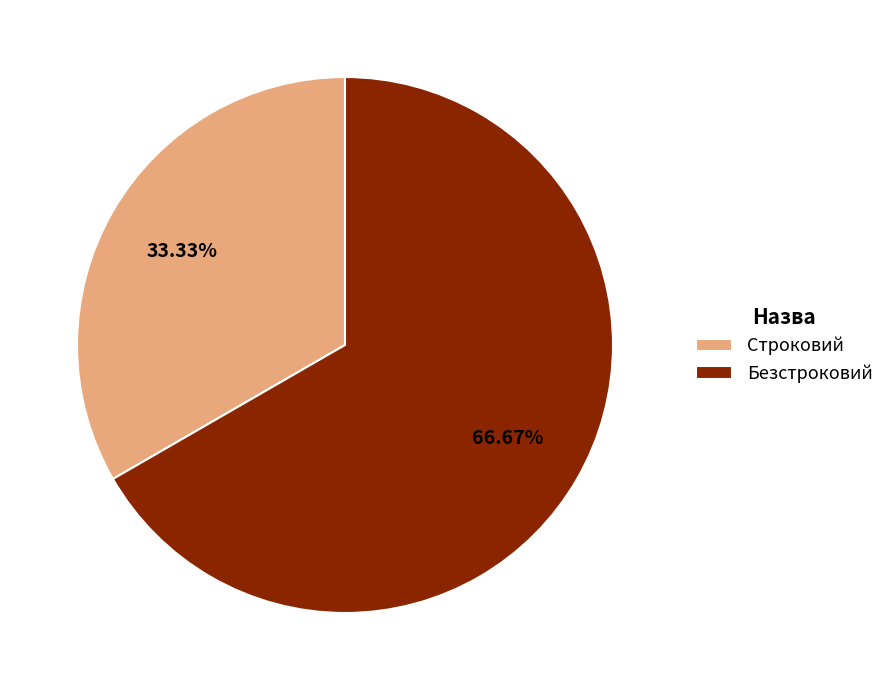

To the nearest percent, what is the difference between the Безстроковий and Строковий slice percentages?

33%